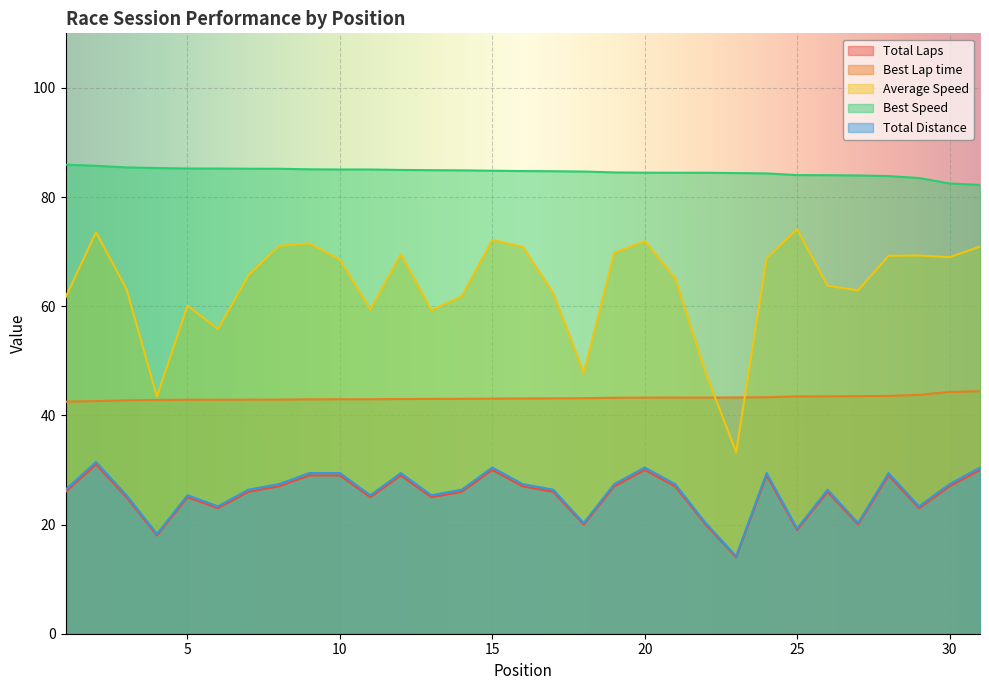

What is the sum of the Best Speed values at 12 and 6?

170.2